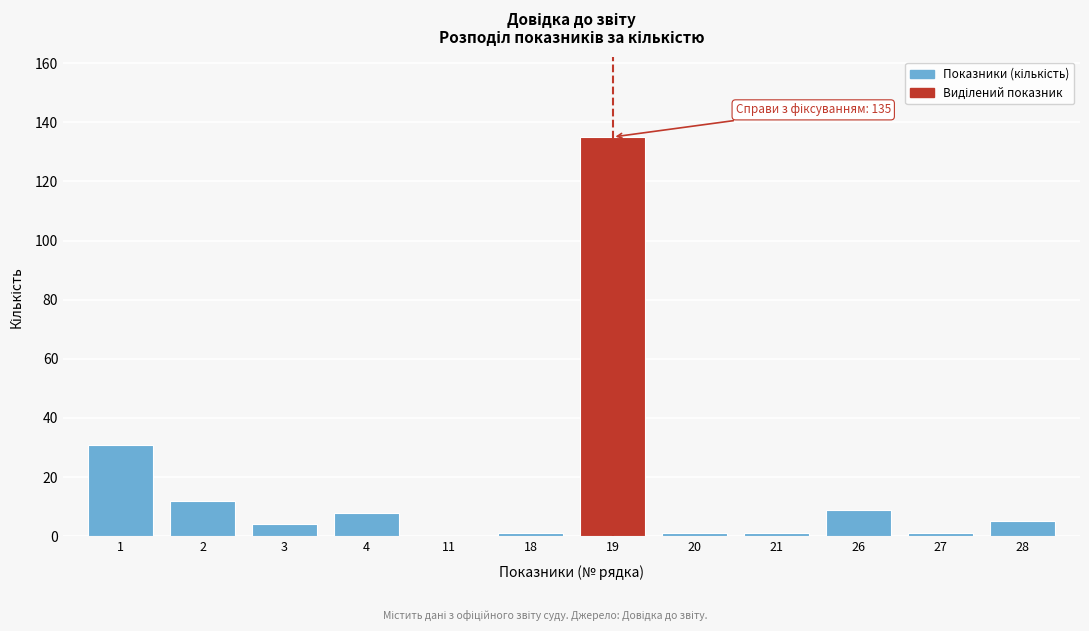

Reading left to right, extract all data points from this chart.

1=31	2=12	3=4	4=8	11=0	18=1	19=135	20=1	21=1	26=9	27=1	28=5